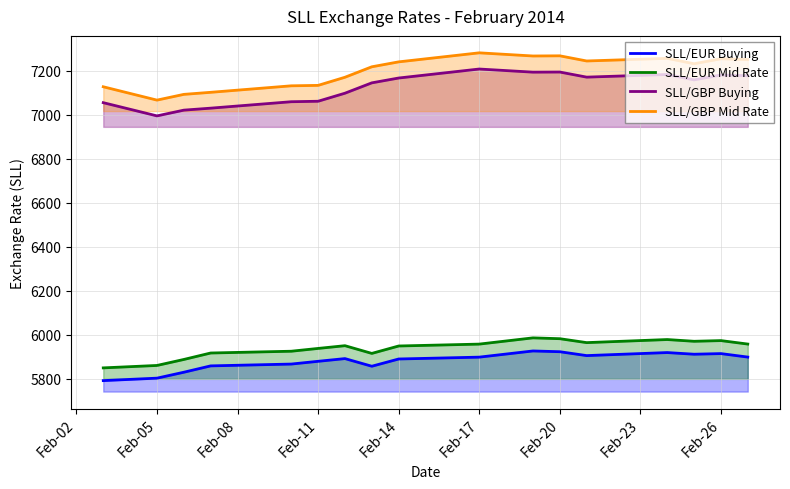

Which series has the largest total across all categories?

SLL/GBP Mid Rate